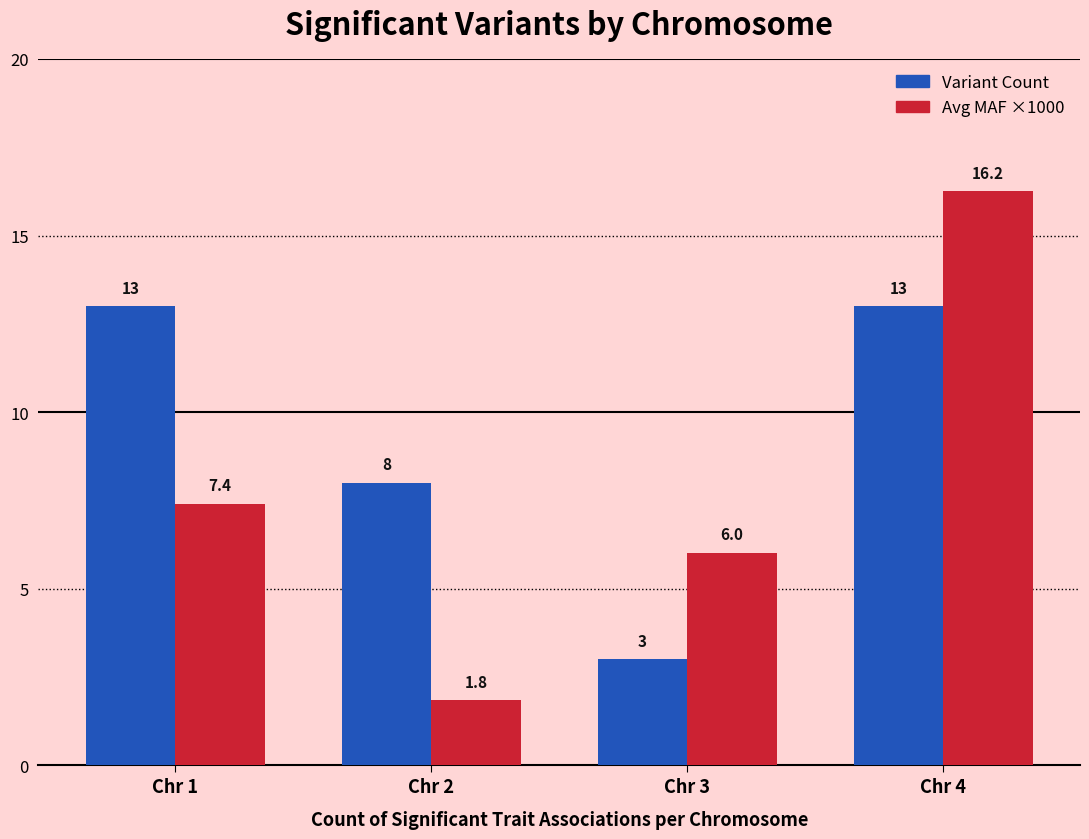

At which category does the chart reach its minimum across all series?

Chr 2